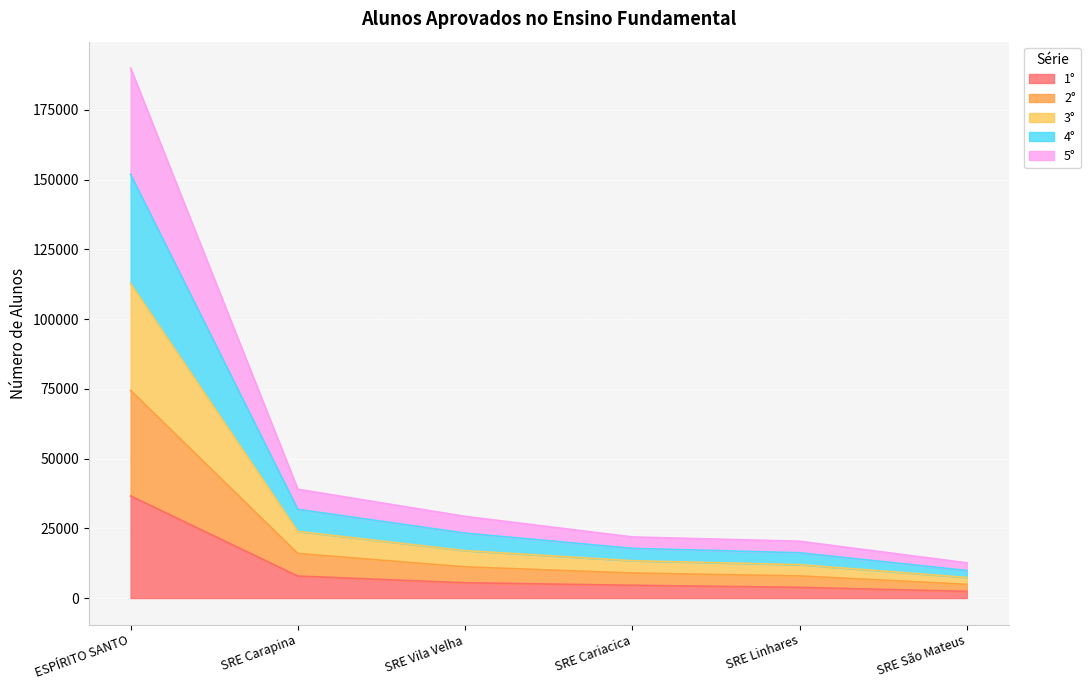

Which series has the largest range (max minus min)?

4°